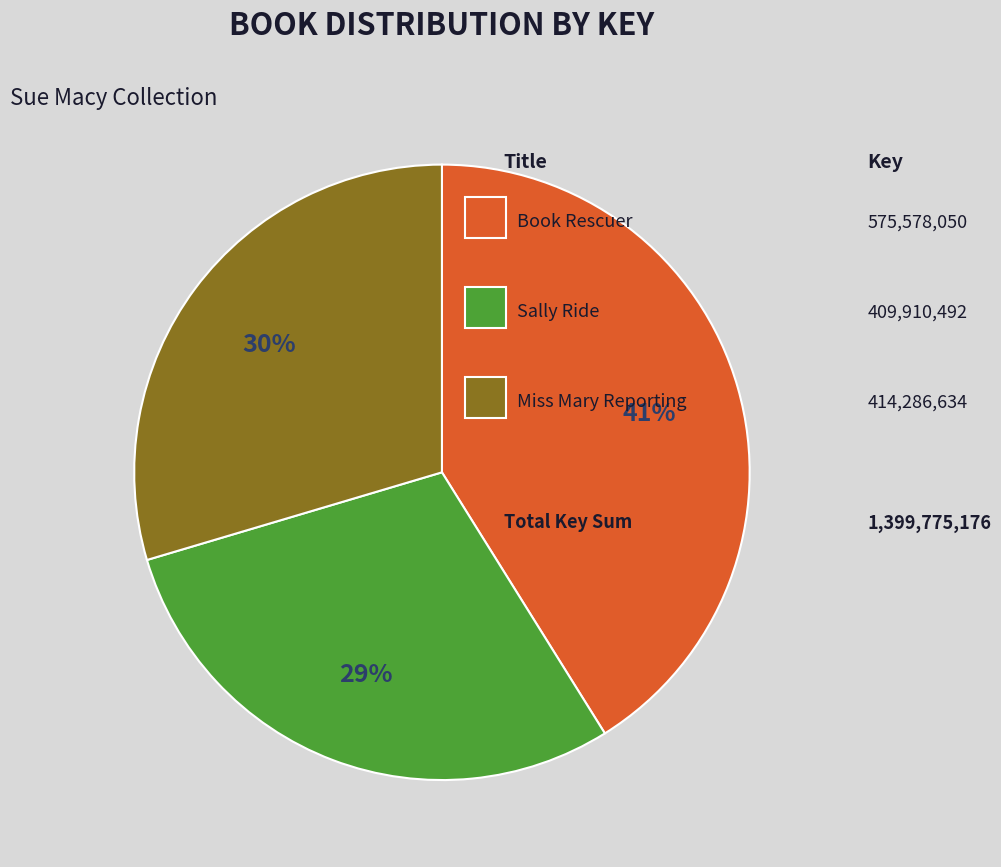

Does any single category account for the majority?

No